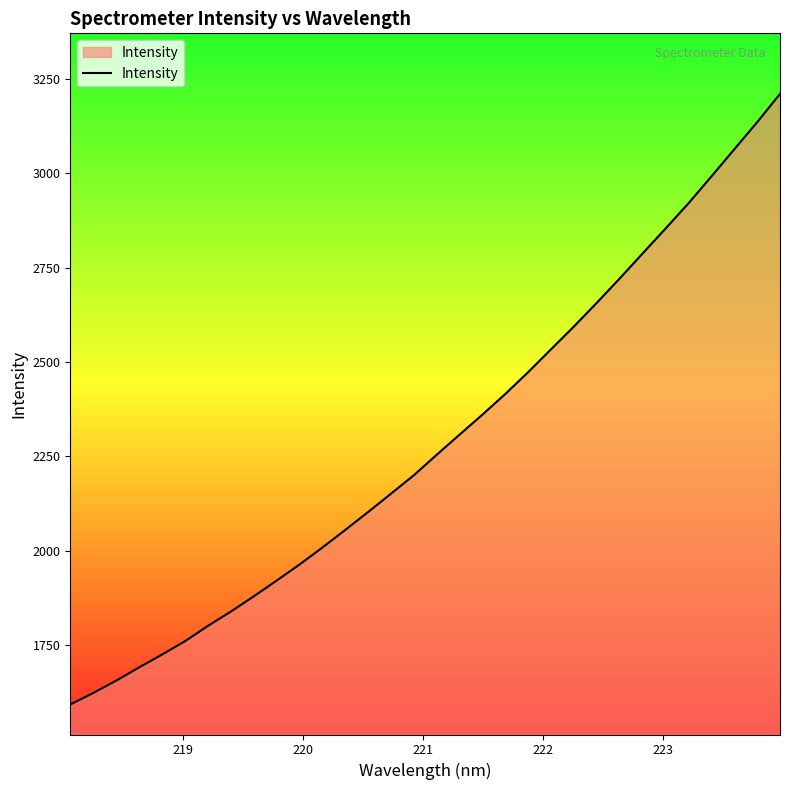

What is the difference between the maximum and minimum values?

1619.0